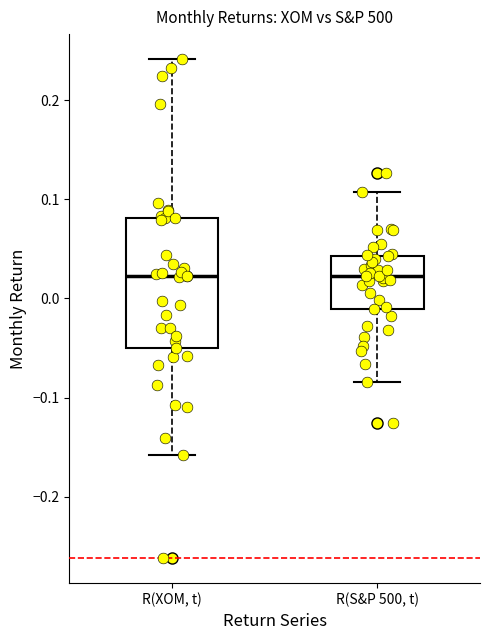

Reading left to right, transcribe this box plot: for each box, give where its median line is, the range the box spans, and where its two whiskers end, as read against the y-axis. The values are not printed on the chart, so give them approximately, as read against the axis.

R(XOM, t): median 0.02, box -0.05 to 0.08, whiskers -0.16 to 0.24
R(S&P 500, t): median 0.02, box -0.01 to 0.04, whiskers -0.08 to 0.11